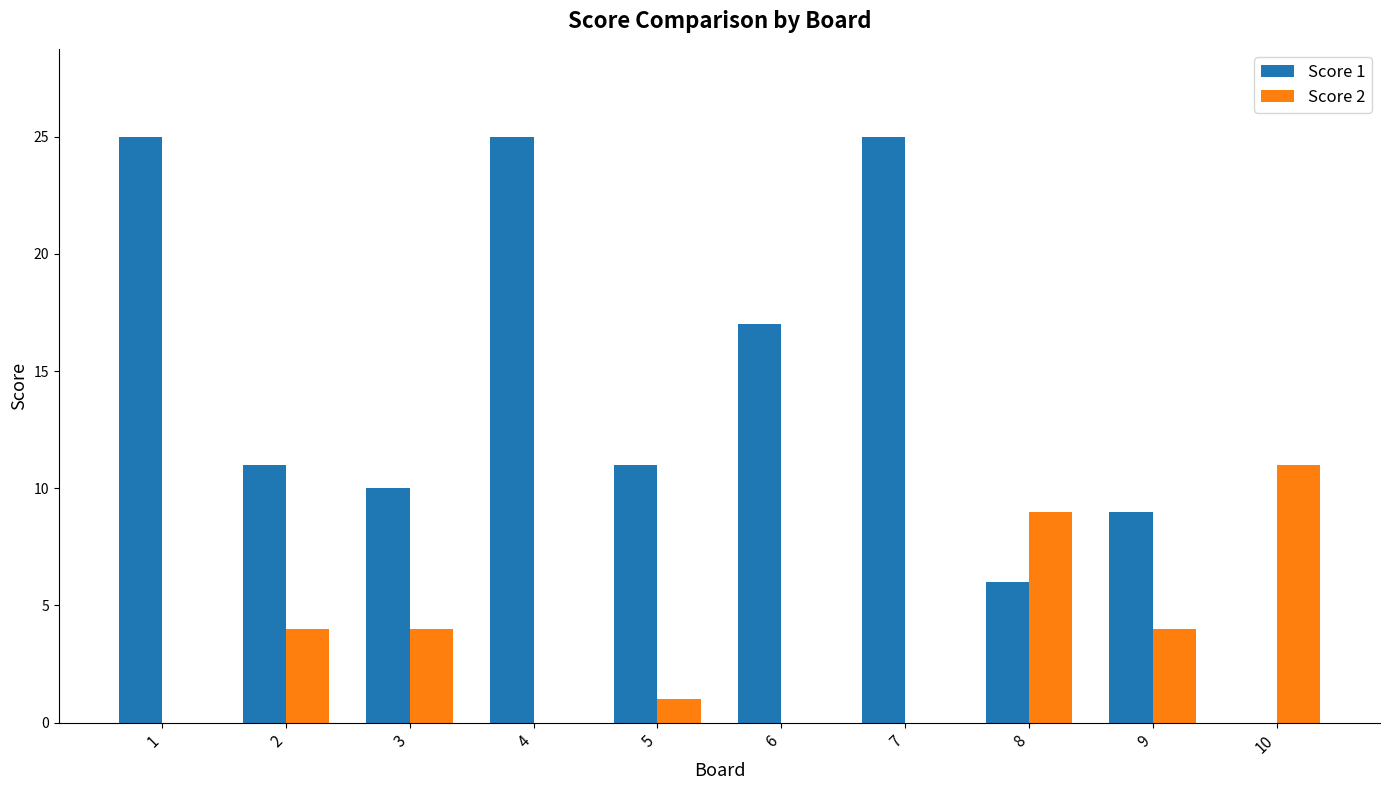

Reading left to right, extract all data points from this chart.

Score 1: 25	11	10	25	11	17	25	6	9	0
Score 2: 0	4	4	0	1	0	0	9	4	11